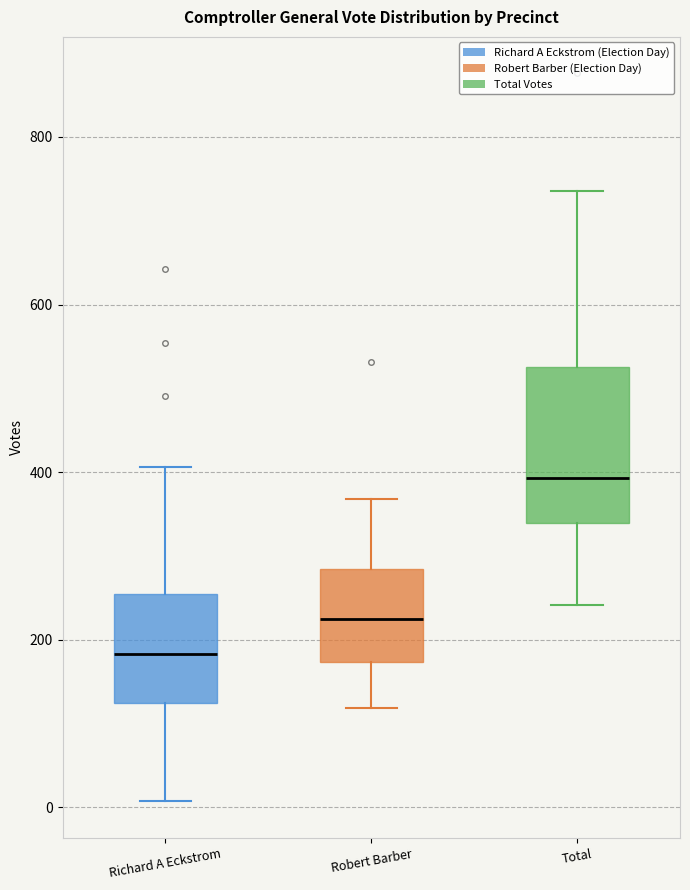

Which box's median line is the highest?

Total